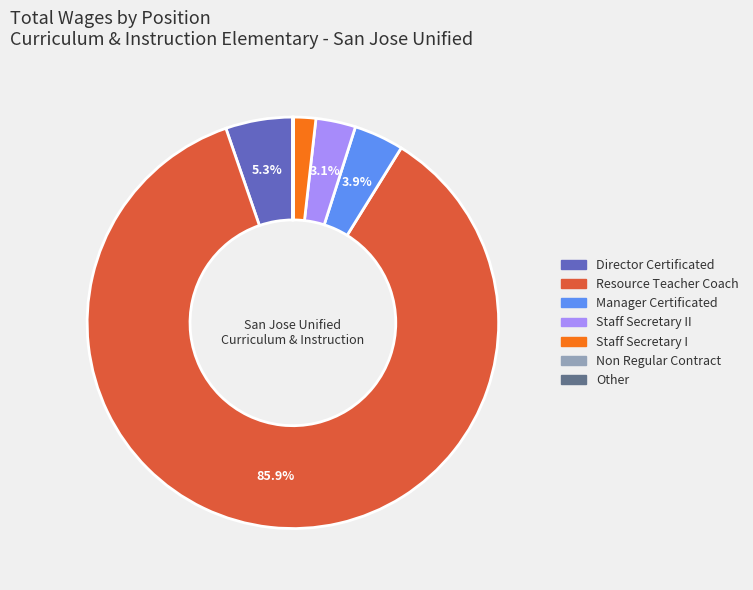

To the nearest percent, what is the average slice percentage?

14%